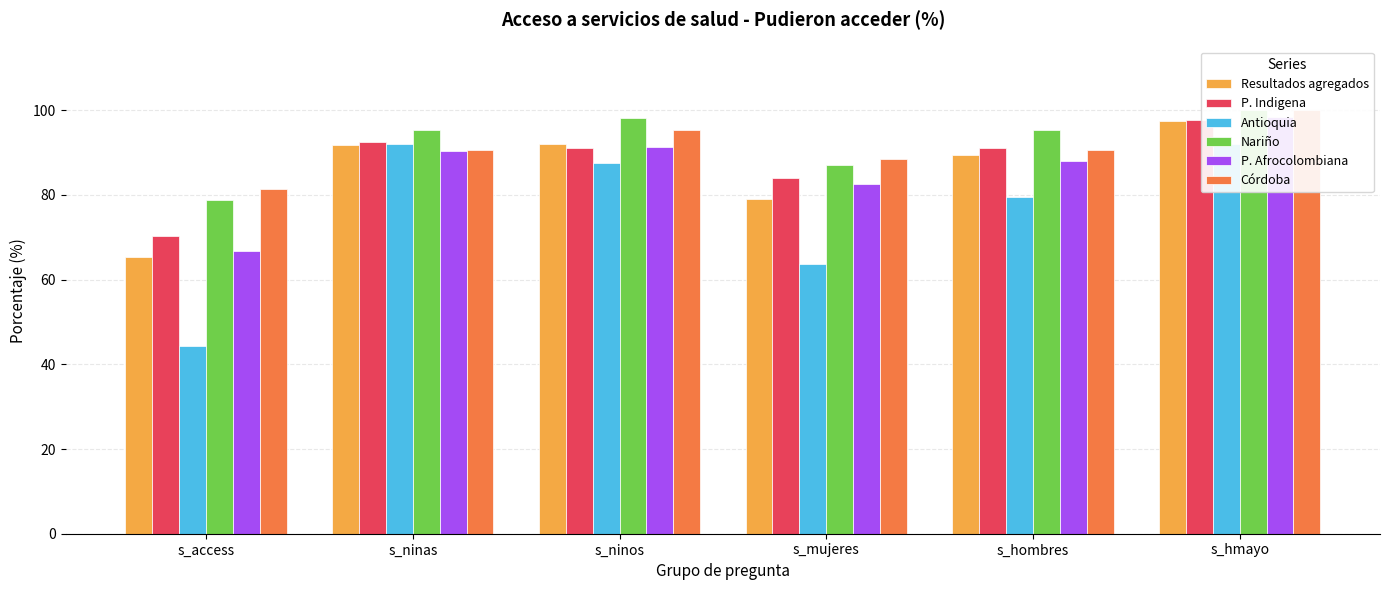

How many data points in P. Afrocolombiana are less than 90?

3